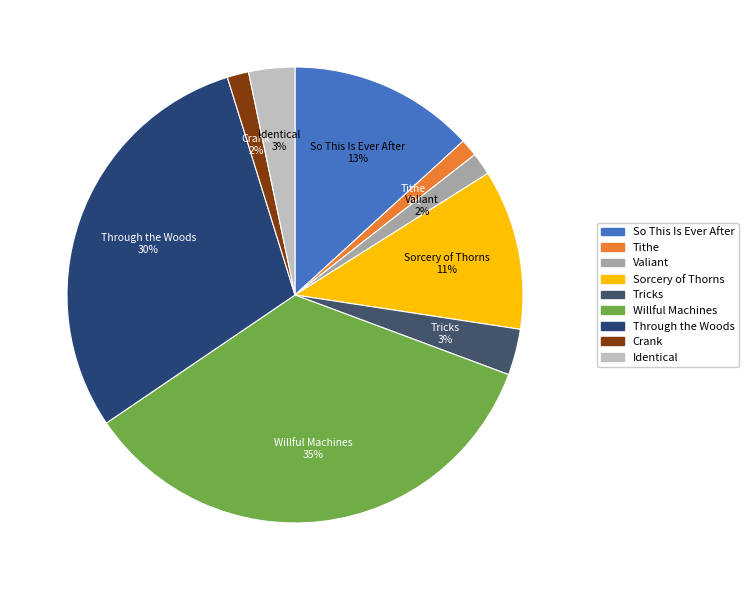

Which slice is the largest?

Willful Machines